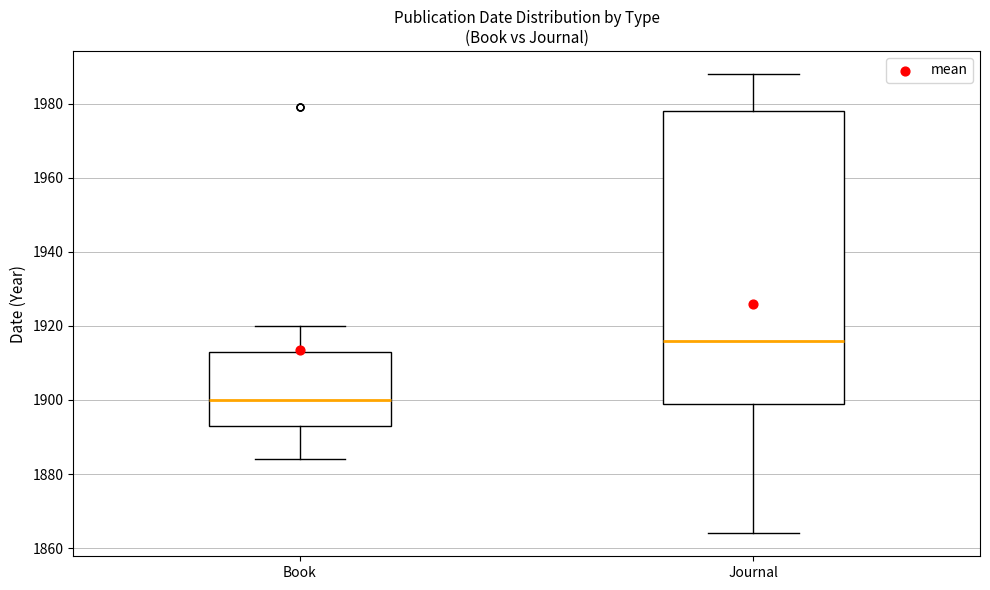

Which box has the highest median line?

Journal